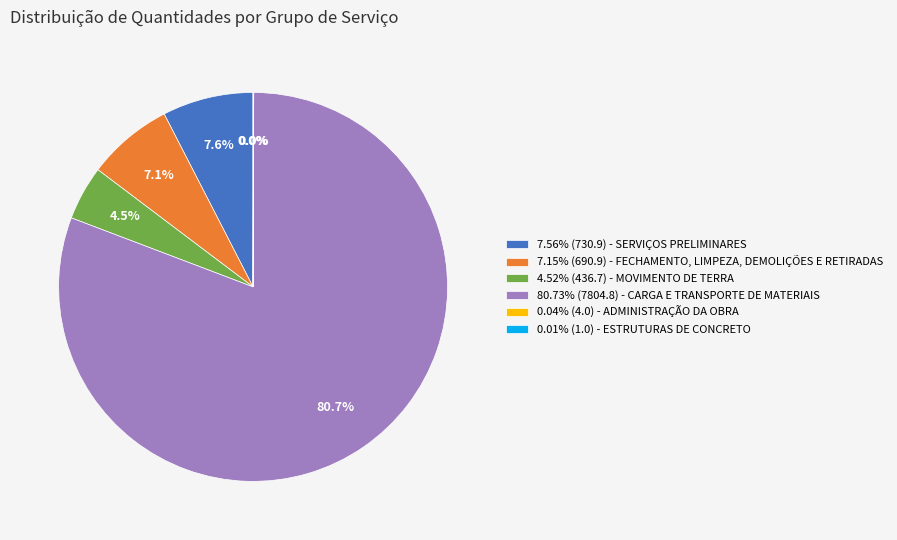

Does any single category account for the majority?

Yes